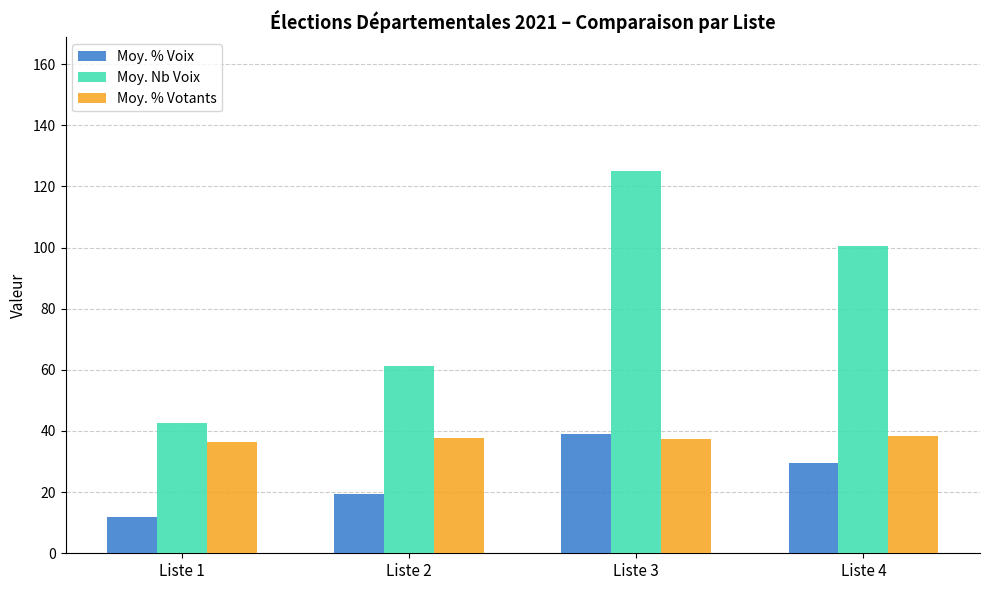

Count the number of categories in the chart.

4